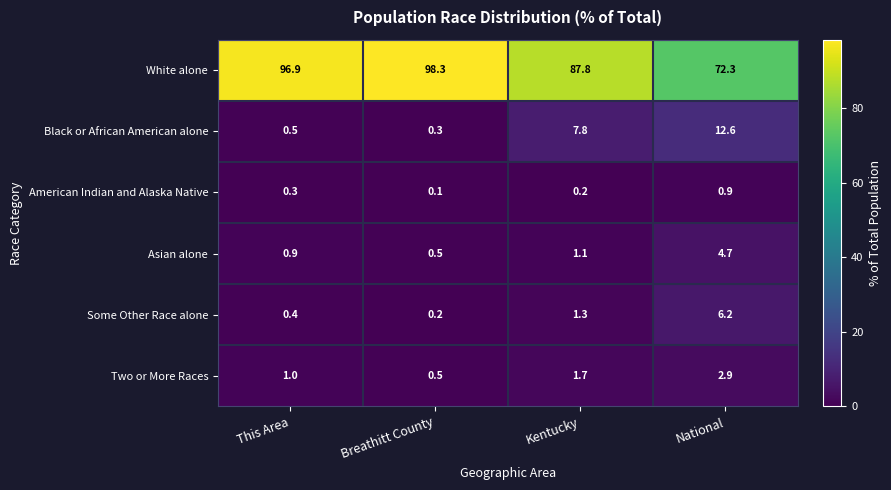

Reading right to left, extract all data points from this chart.

White alone: National=72.3	Kentucky=87.8	Breathitt County=98.3	This Area=96.9
Black or African American alone: National=12.6	Kentucky=7.8	Breathitt County=0.3	This Area=0.5
American Indian and Alaska Native: National=0.9	Kentucky=0.2	Breathitt County=0.1	This Area=0.3
Asian alone: National=4.7	Kentucky=1.1	Breathitt County=0.5	This Area=0.9
Some Other Race alone: National=6.2	Kentucky=1.3	Breathitt County=0.2	This Area=0.4
Two or More Races: National=2.9	Kentucky=1.7	Breathitt County=0.5	This Area=1.0